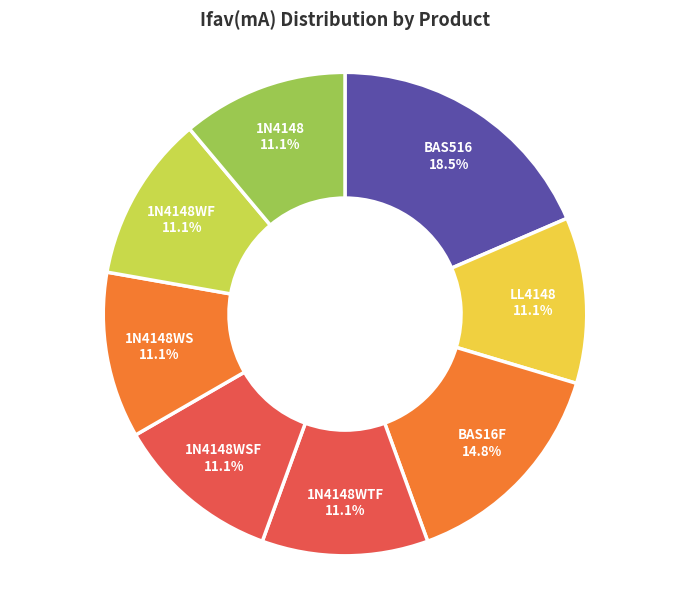

How many segments does this pie chart have?

8